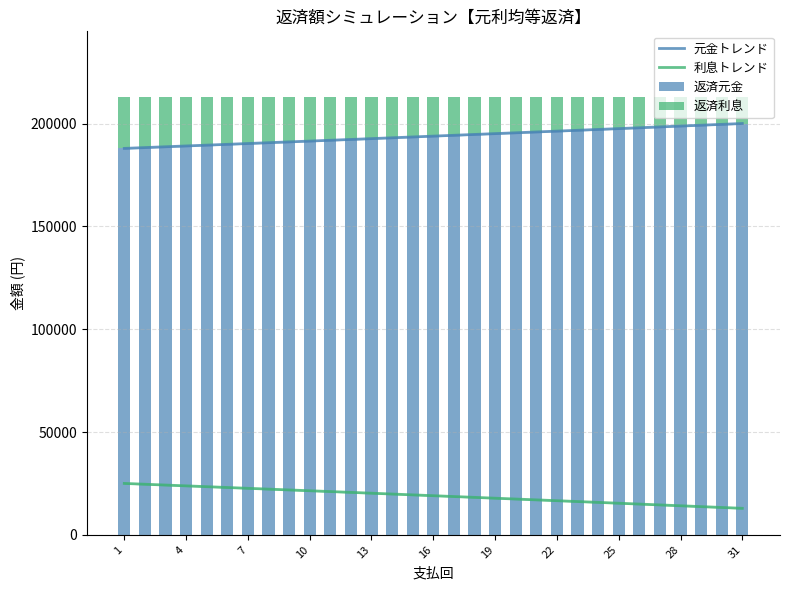

List the series in order of their peak value, lowest first.

返済利息, 返済元金